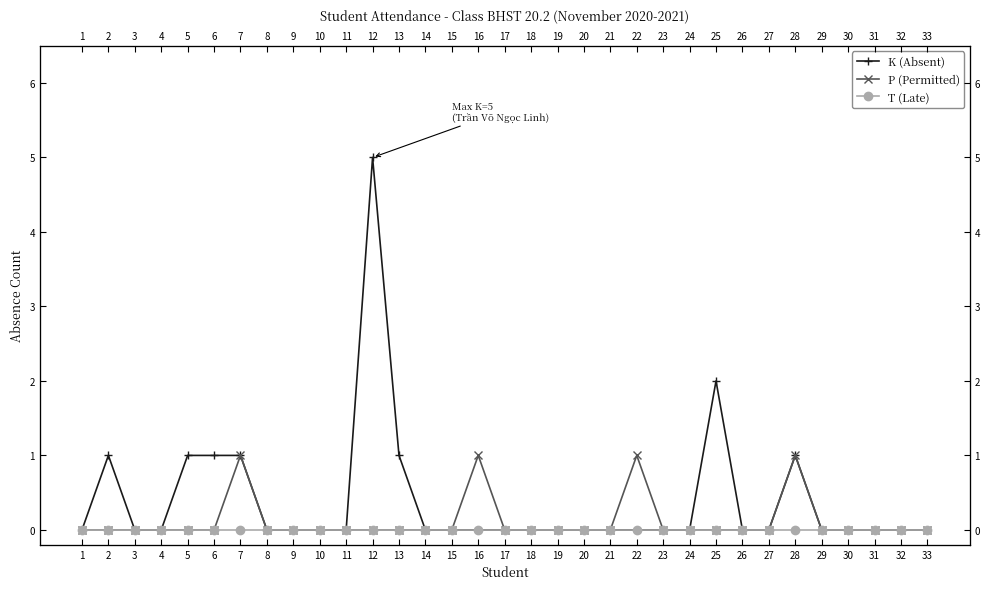

What is the maximum value for K (Absent)?

5